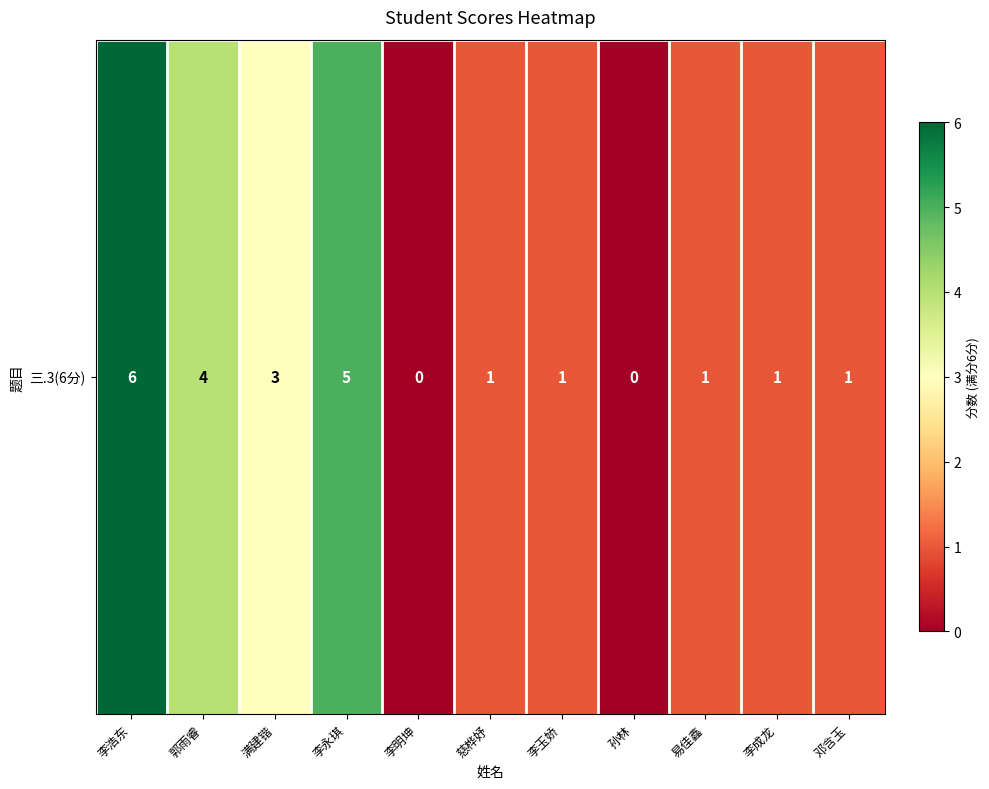

Is it true that the value at 李玉娇 is 1?

True